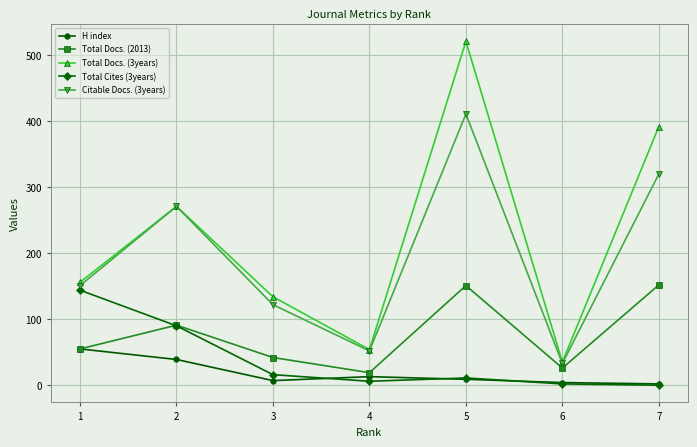

What is the difference between the highest and lowest values at 7?

392